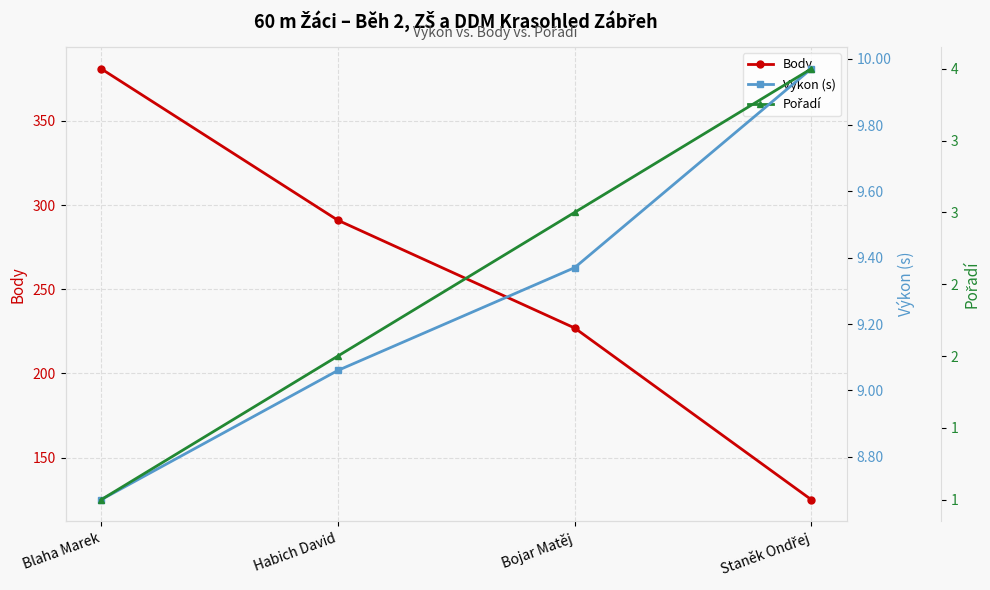

True or false: Body and Pořadí cross at least once.

False